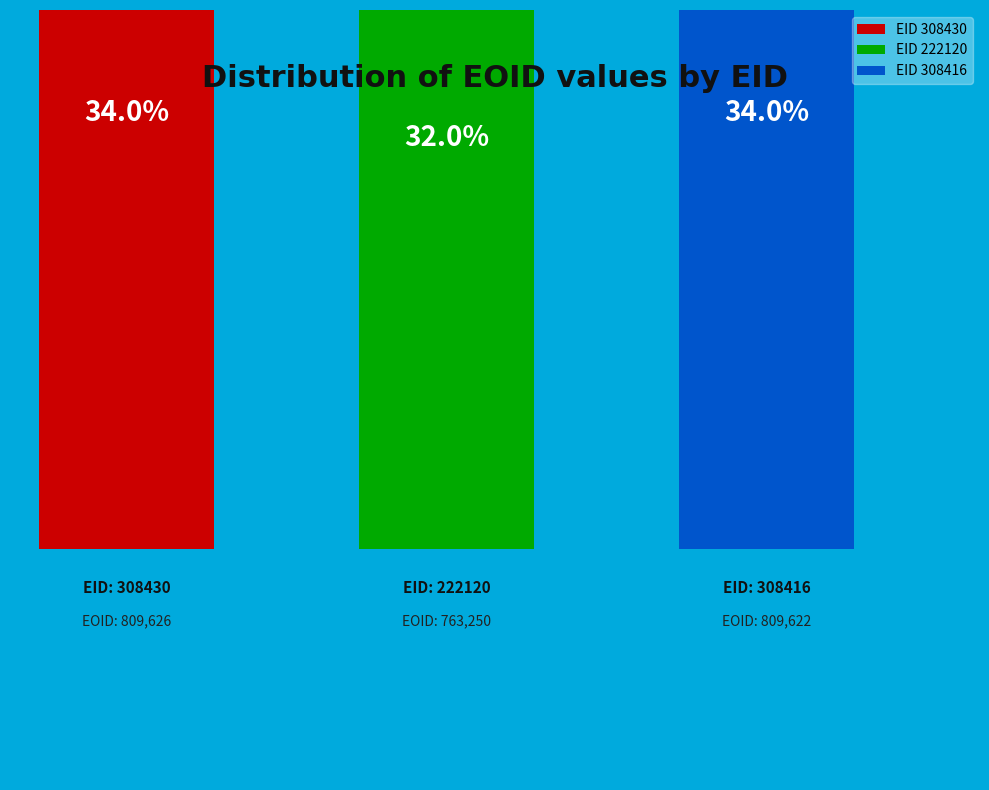

Do 308430 and 222120 together represent more than half of the pie?

Yes